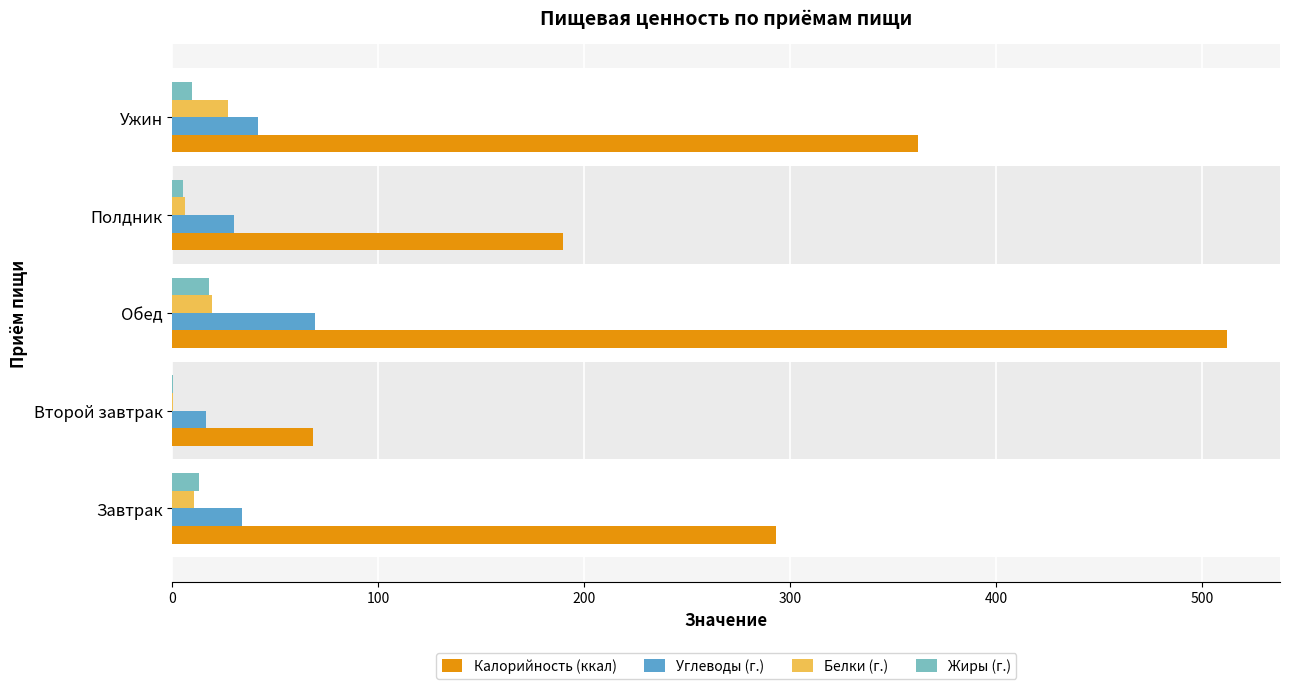

Which series changed the most between Второй завтрак and Ужин?

Калорийность (ккал)